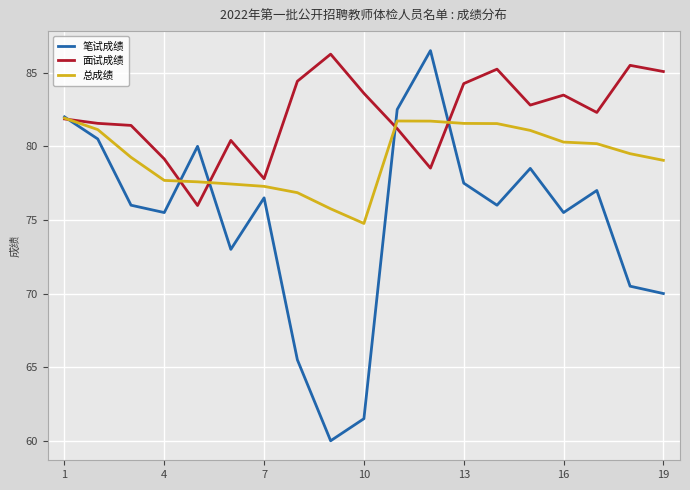

Which series has the widest spread of values?

笔试成绩